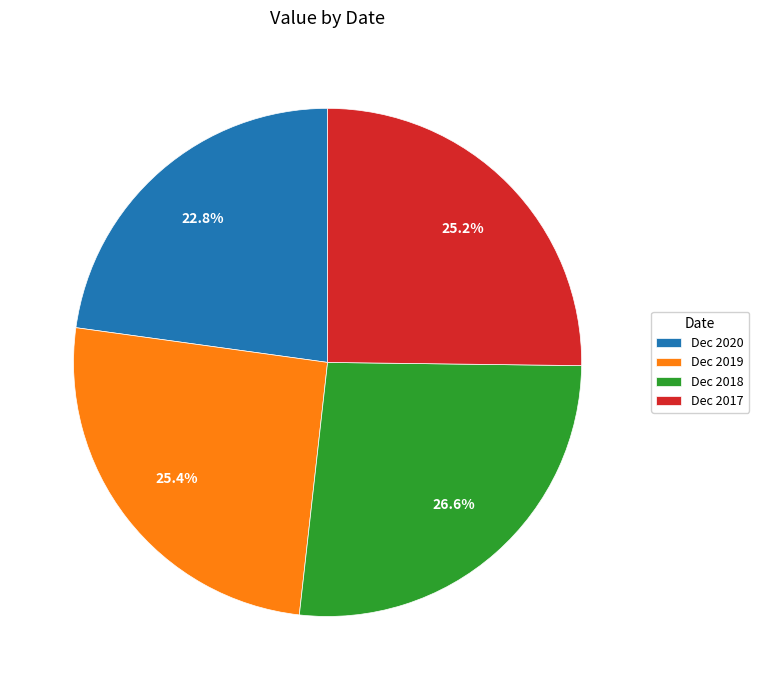

Which category has the biggest portion of the pie?

Dec 2018